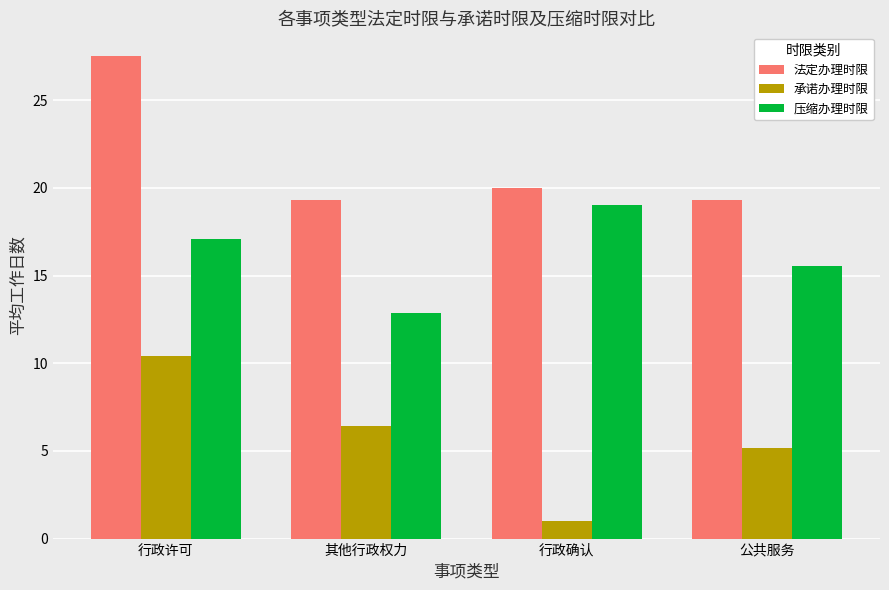

How many distinct data groups are displayed?

3